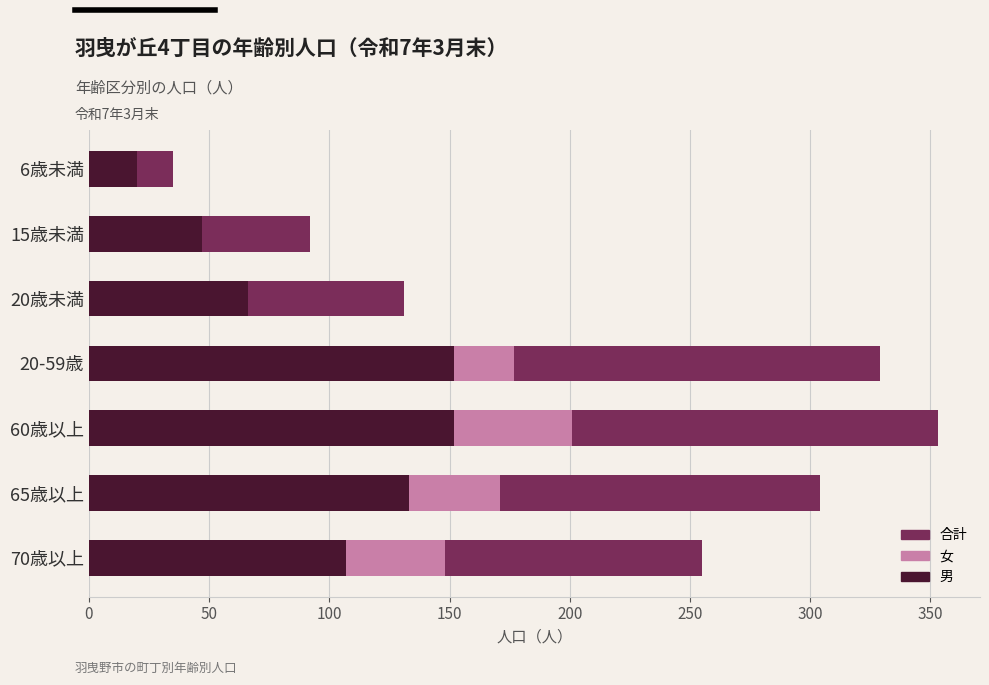

How many categories are shown in the chart?

7